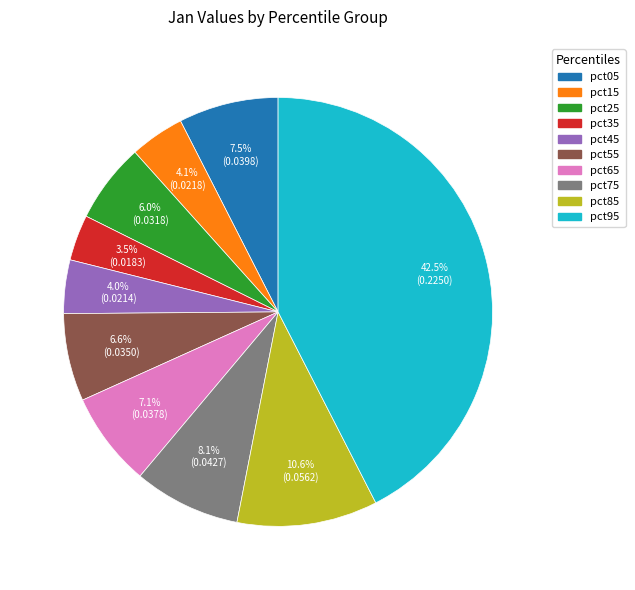

Between pct55 and pct05, which is larger?

pct05